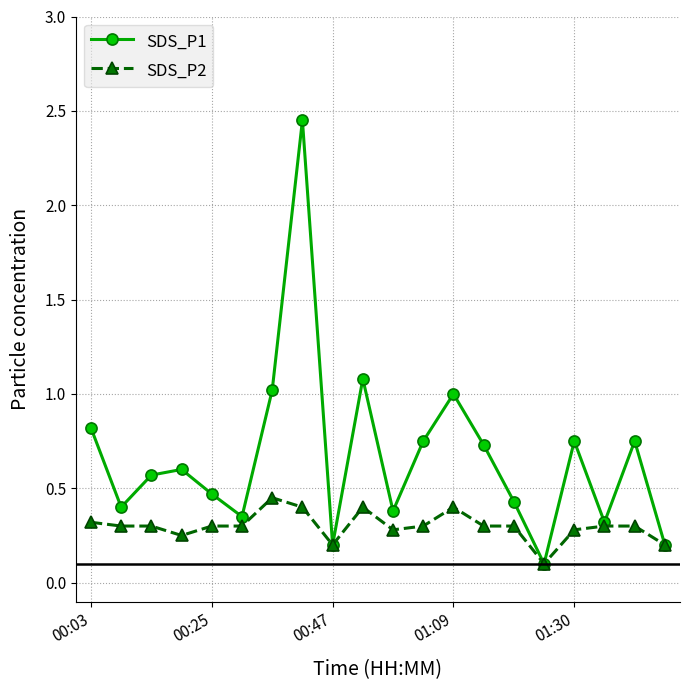

What is the value of the SDS_P2 point at the 13th from the left?

0.4